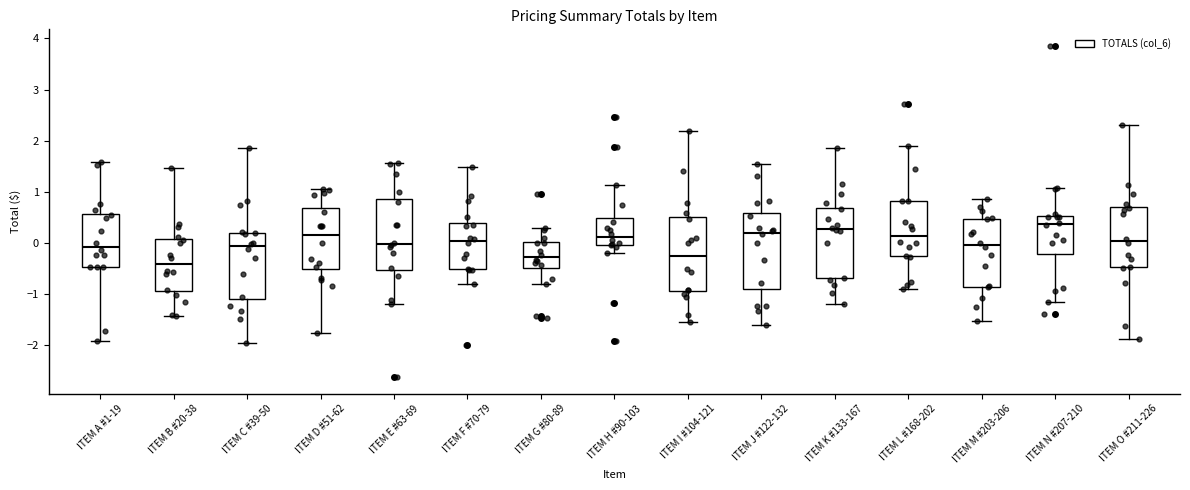

Which box has the lowest median line?

ITEM B #20-38